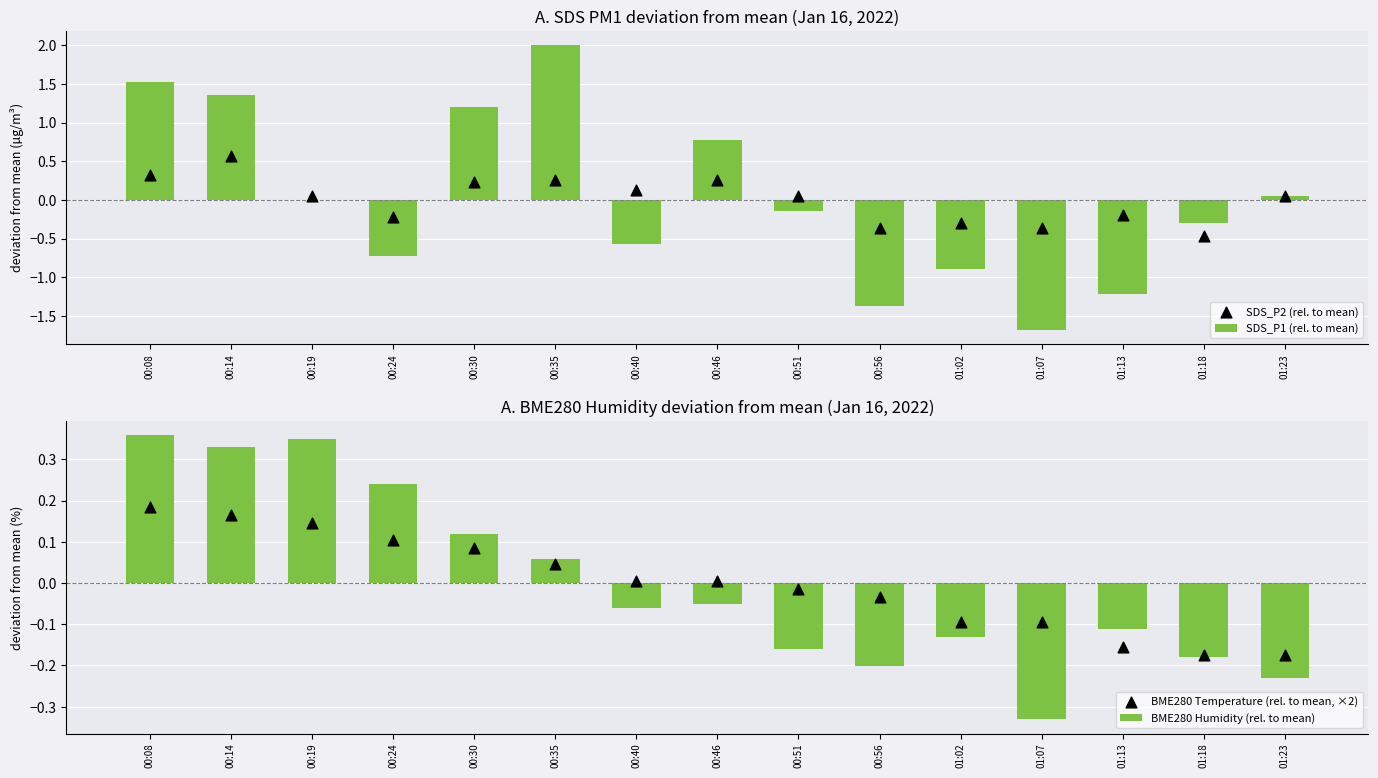

At which category is the sum across all series the highest?

00:14